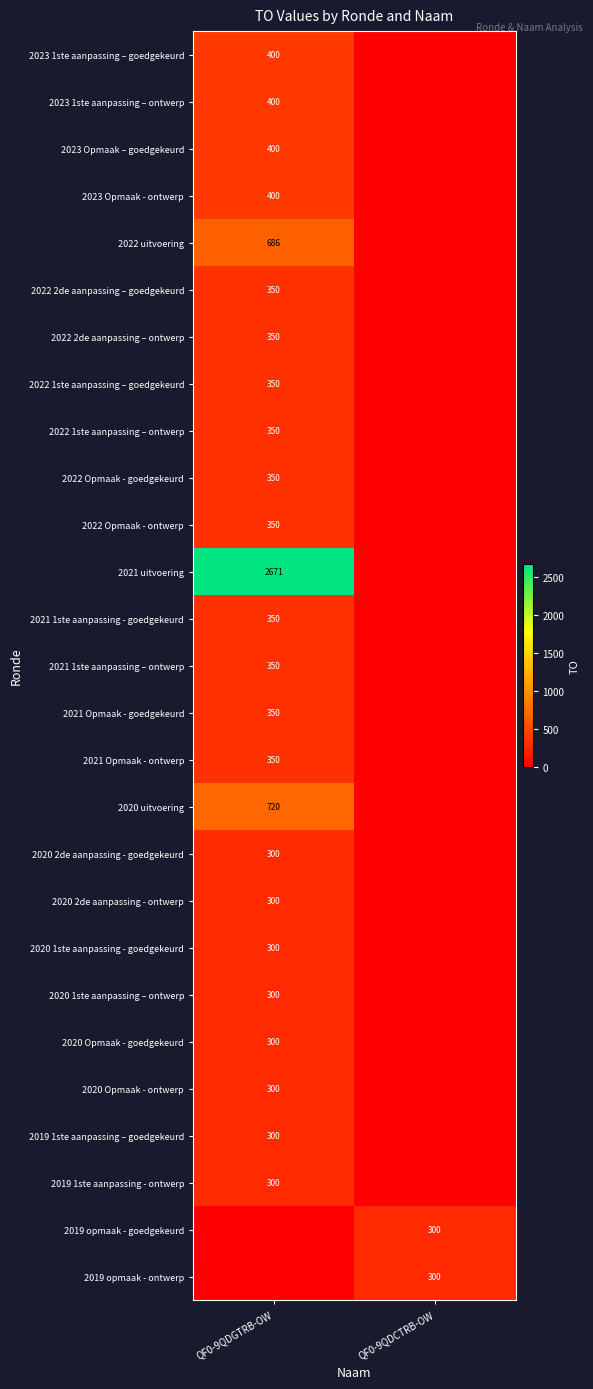

The 2019 1ste aanpassing - ontwerp series shows 101 at QF0-9QDGTRB-OW. True or false?

False